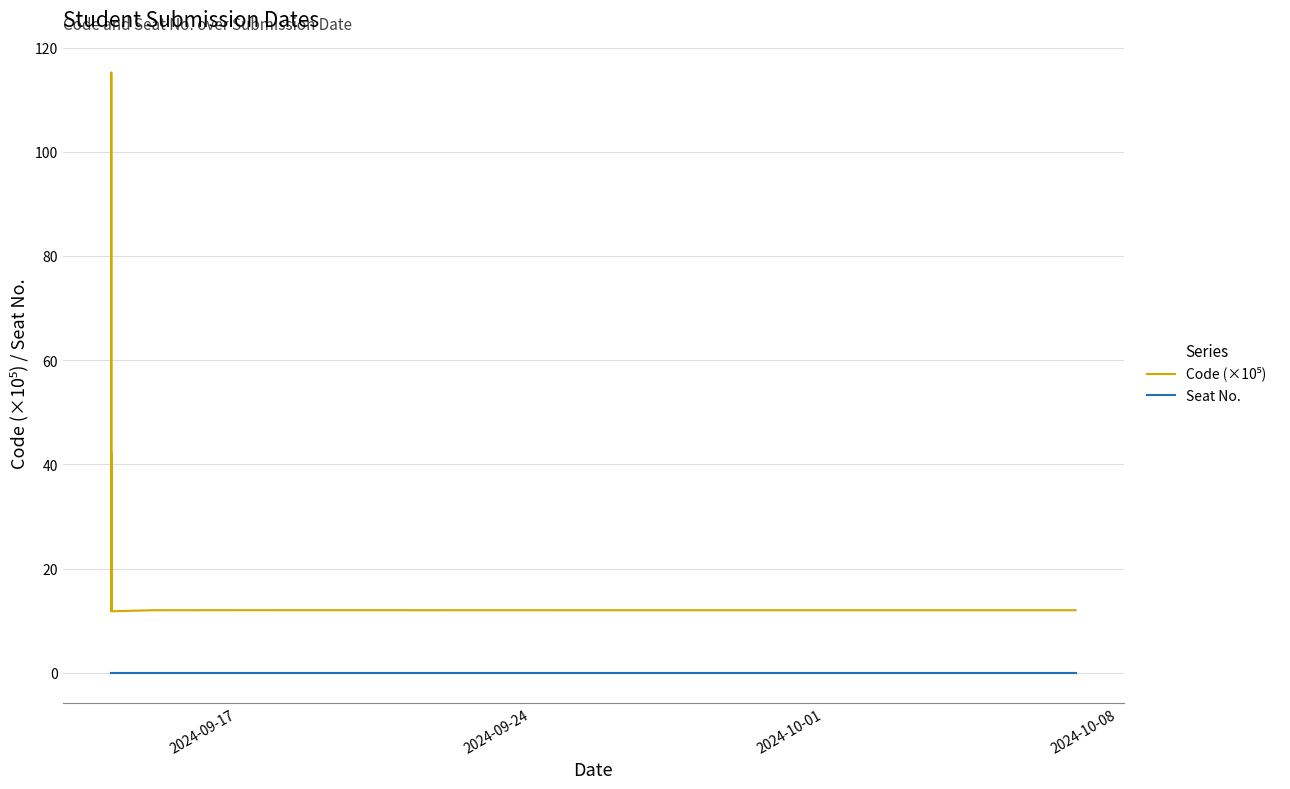

True or false: Seat No. has more than 0 points higher than both neighbors.

False